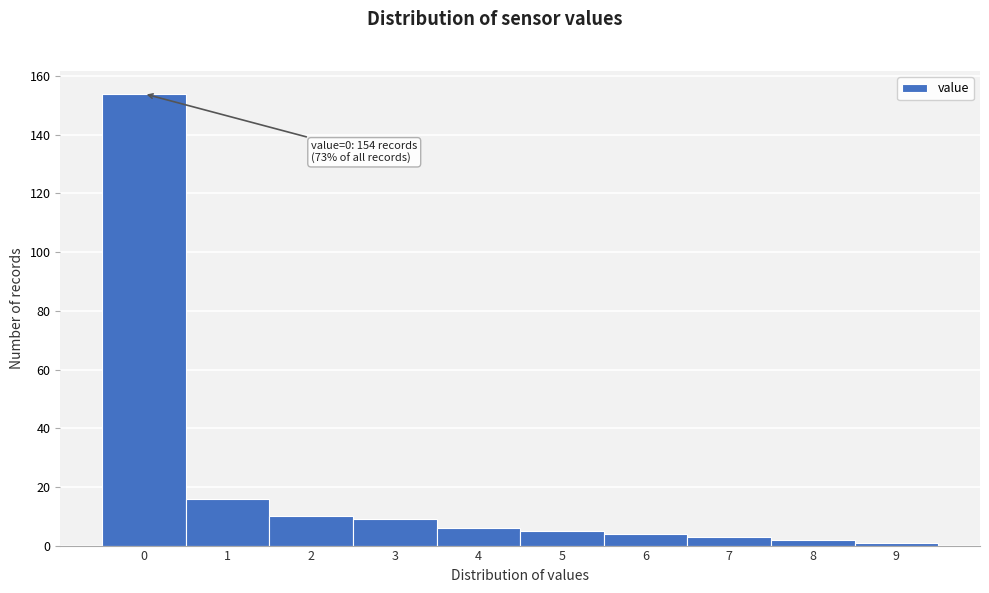

Reading left to right, list all the values displayed in this chart.

0=154	1=16	2=10	3=9	4=6	5=5	6=4	7=3	8=2	9=1